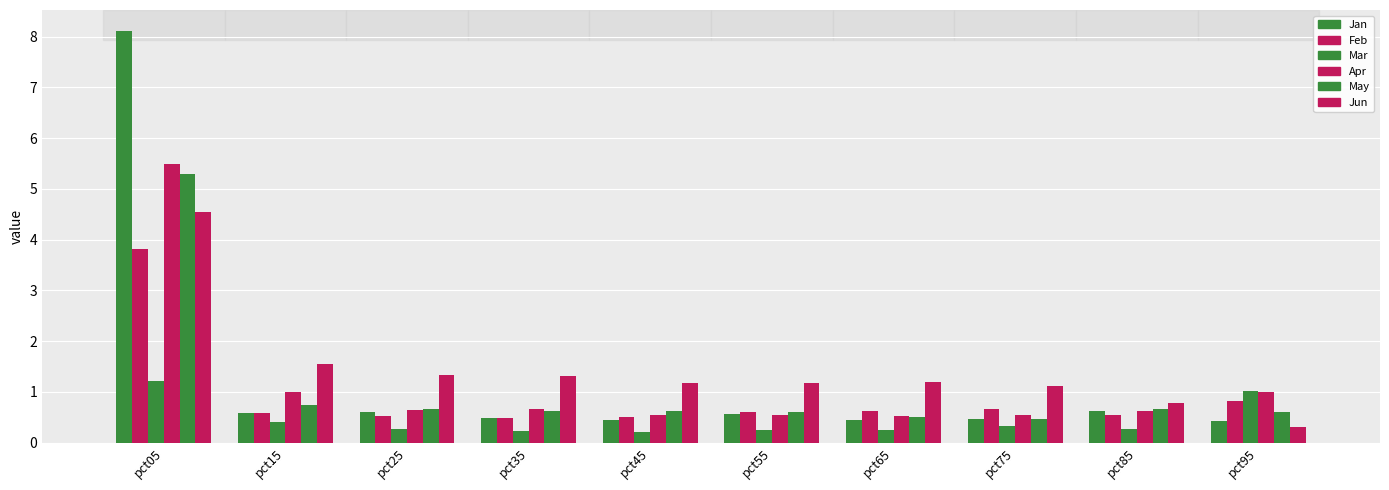

Which category has the highest value across all series?

pct05